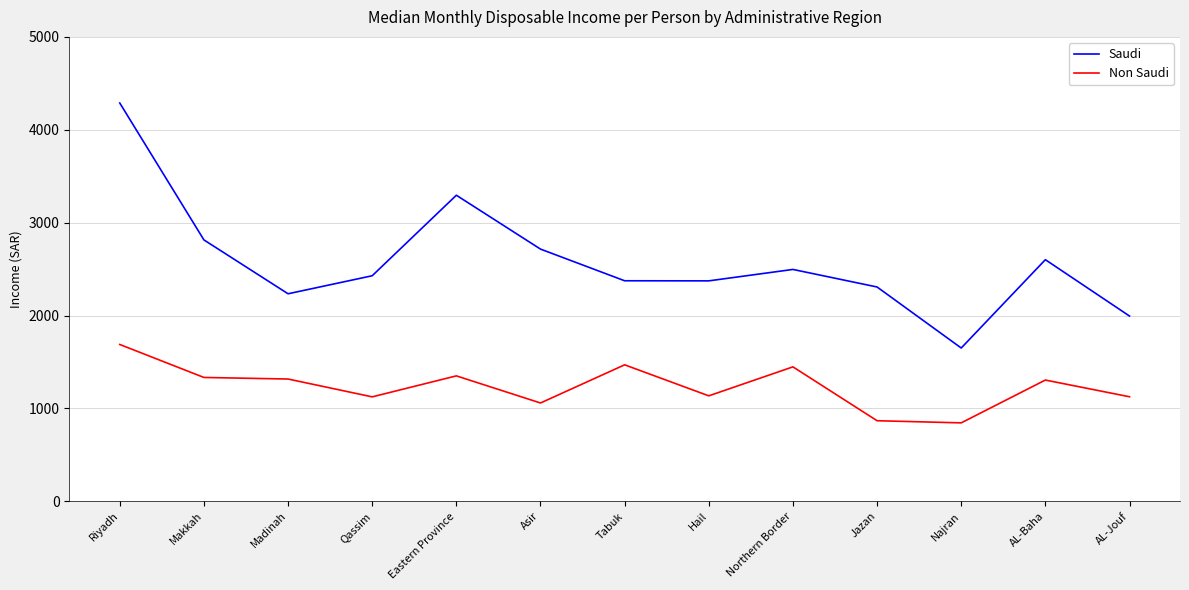

True or false: Saudi and Non Saudi cross at least once.

False